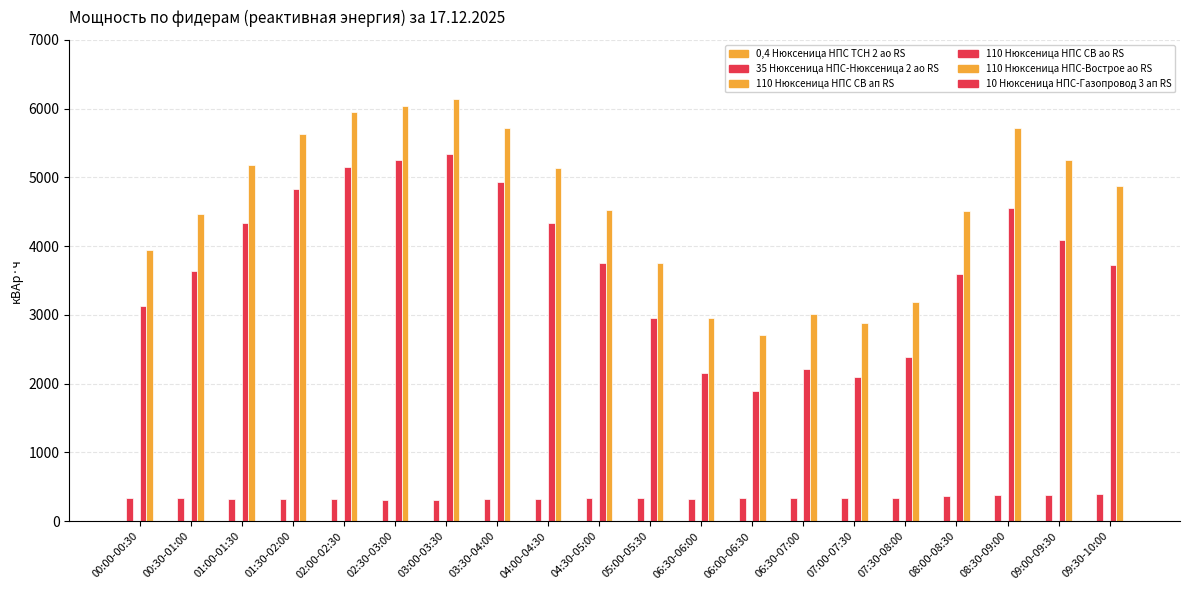

Which series has the largest total across all categories?

110 Нюксеница НПС-Вострое ао RS